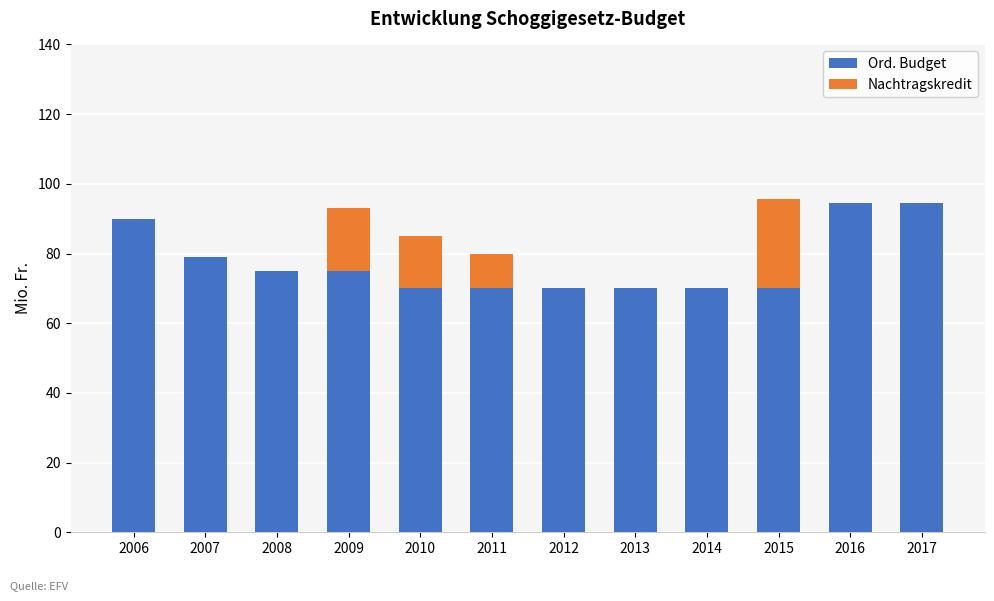

Count the number of categories in the chart.

12